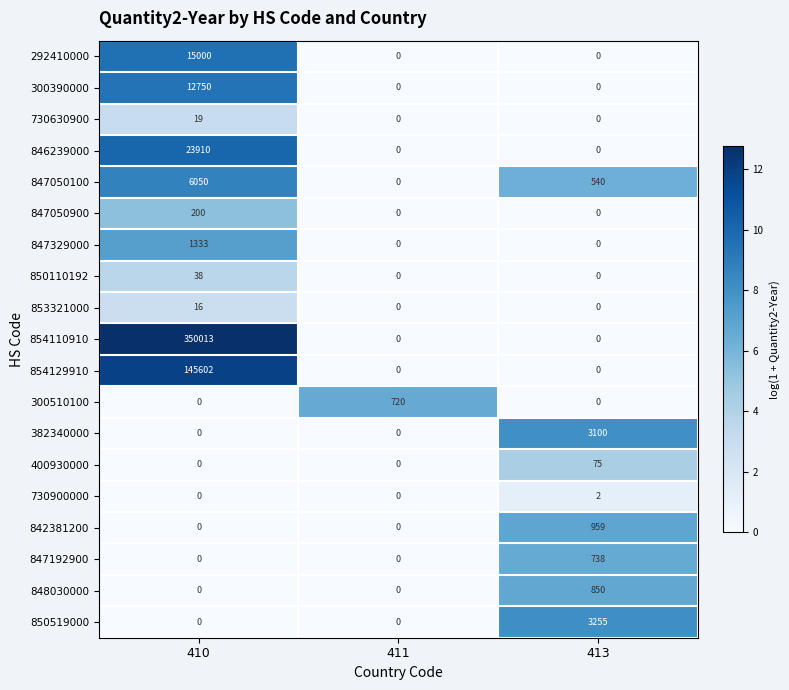

List the series in order of their peak value, highest first.

854110910, 854129910, 846239000, 292410000, 300390000, 847050100, 850519000, 382340000, 847329000, 842381200, 848030000, 847192900, 300510100, 847050900, 400930000, 850110192, 730630900, 853321000, 730900000